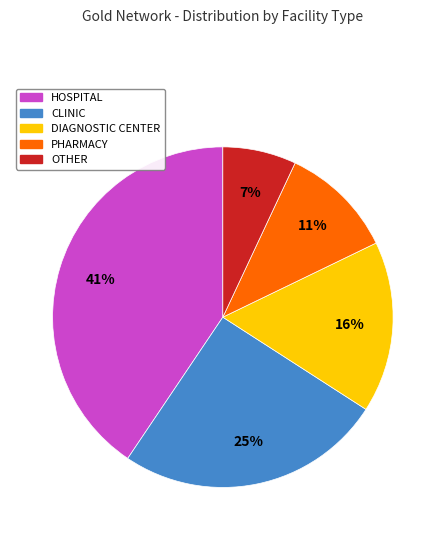

Which category has the smallest portion of the pie?

OTHER